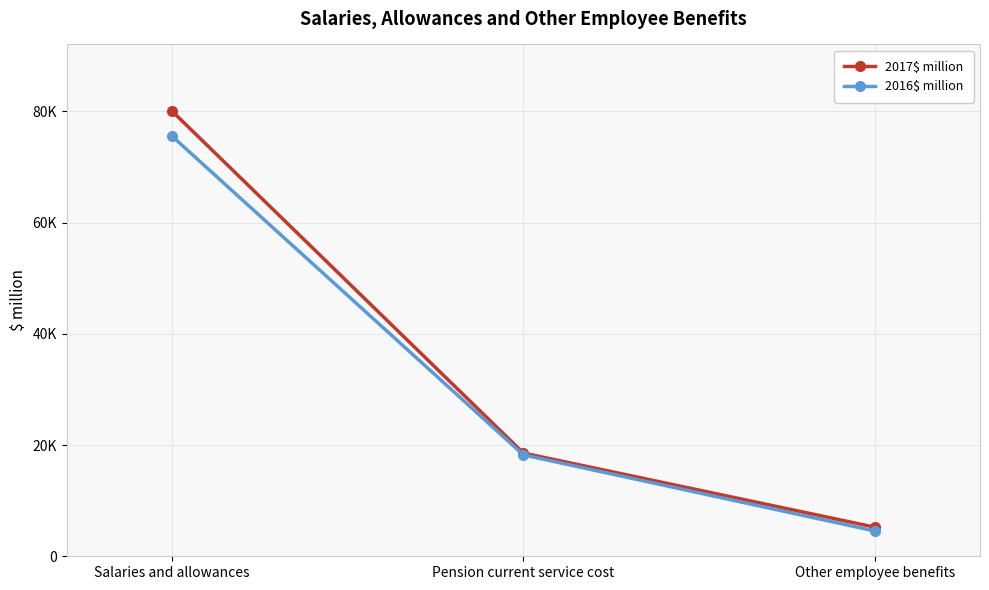

What are all the series names shown in the legend?

2017$ million, 2016$ million